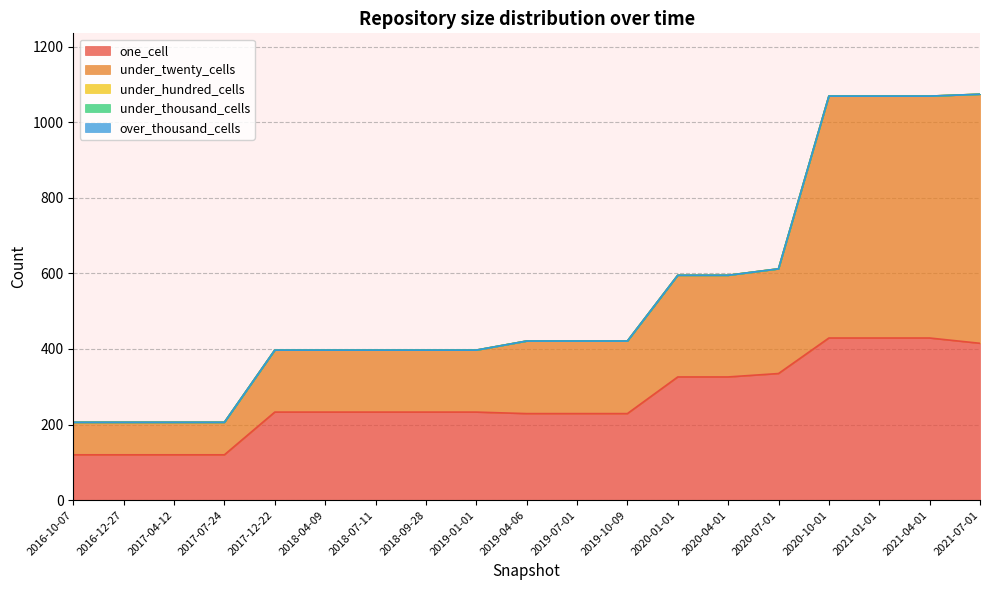

What position from the right is 2020-04-01?

6